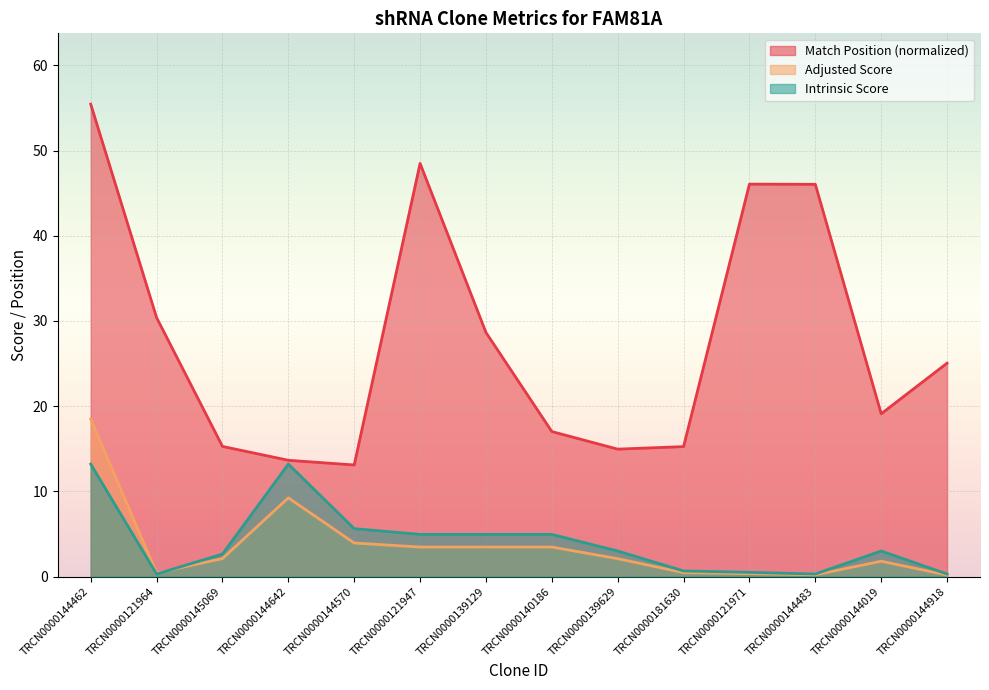

What is the difference between the Intrinsic Score values at TRCN0000139629 and TRCN0000144642?

10.2